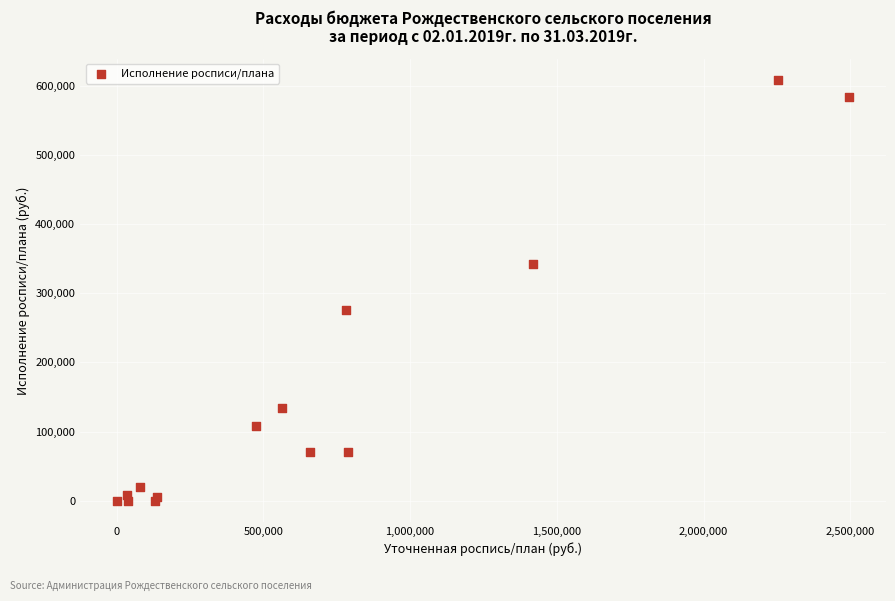

What Y value in the scatter plot is closest to 304191?

274951.4